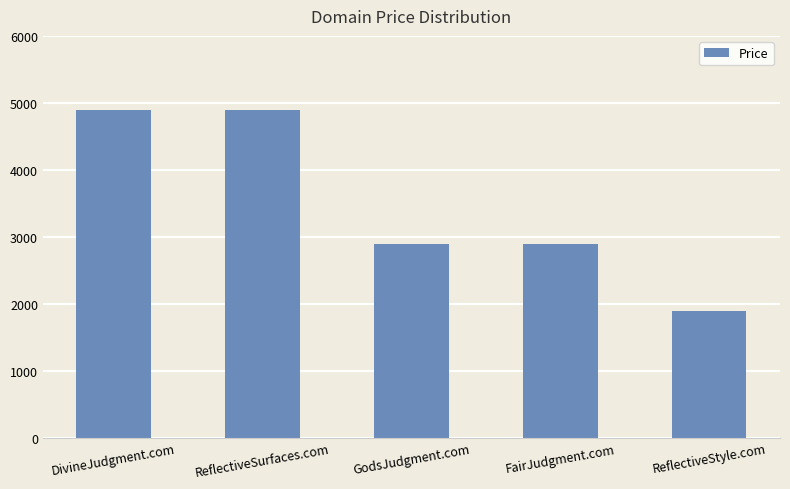

How many series are shown in this chart?

1